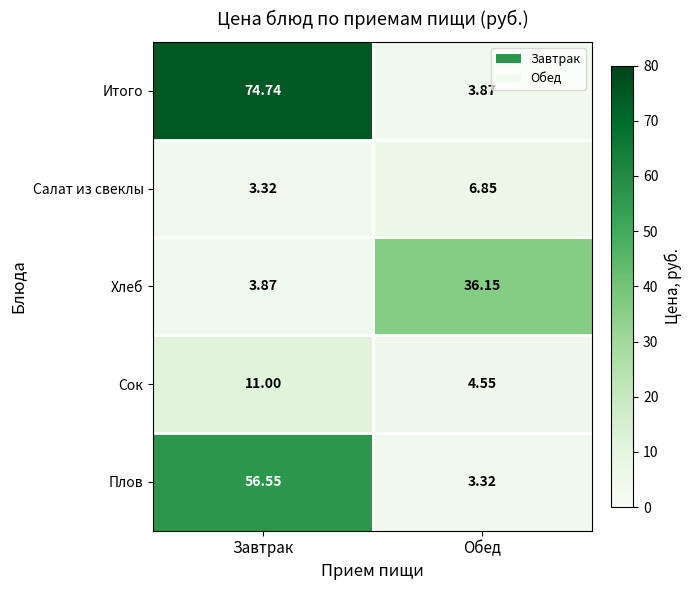

List the labels in order of Сок value, largest first.

Завтрак, Обед